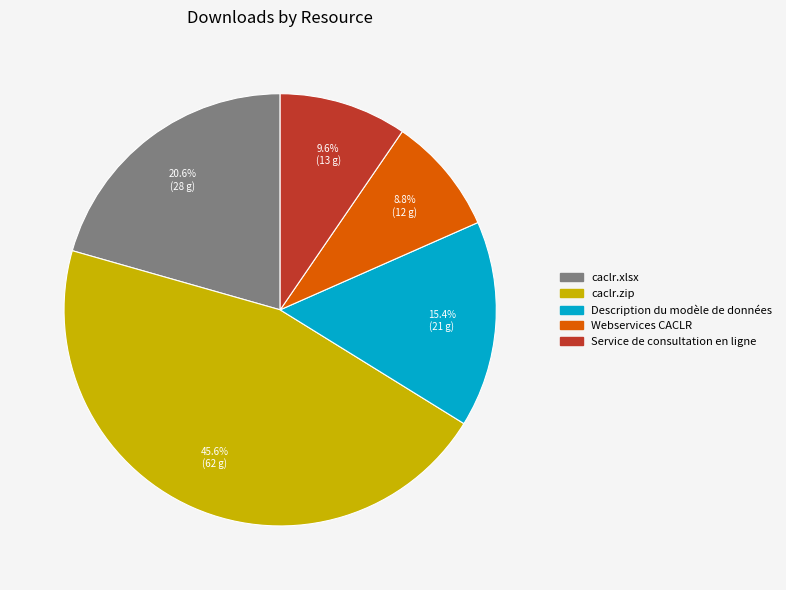

To the nearest percent, what portion does caclr.xlsx represent?

21%